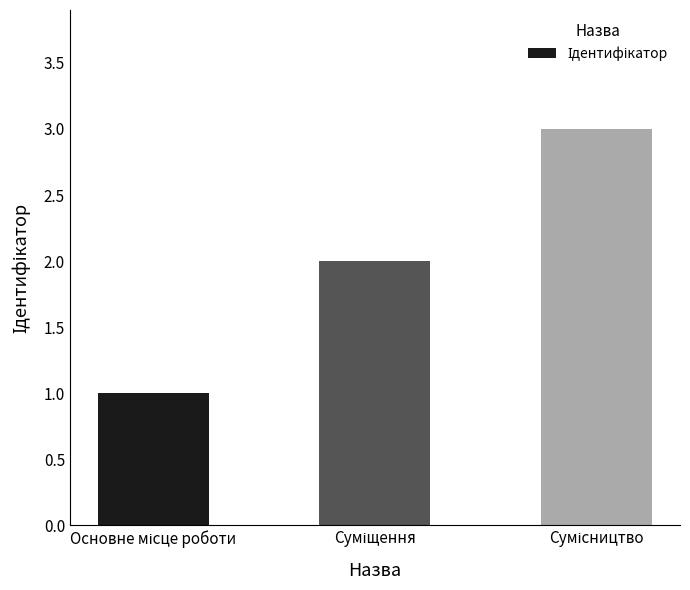

Count the number of data series in this chart.

1